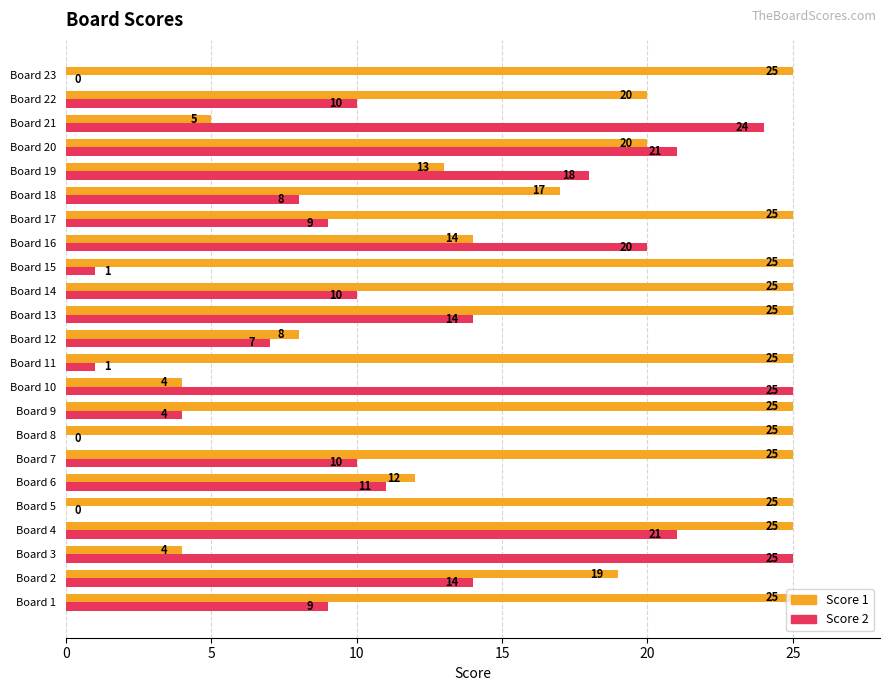

What is the sum of the Score 1 values at Board 11 and Board 10?

29